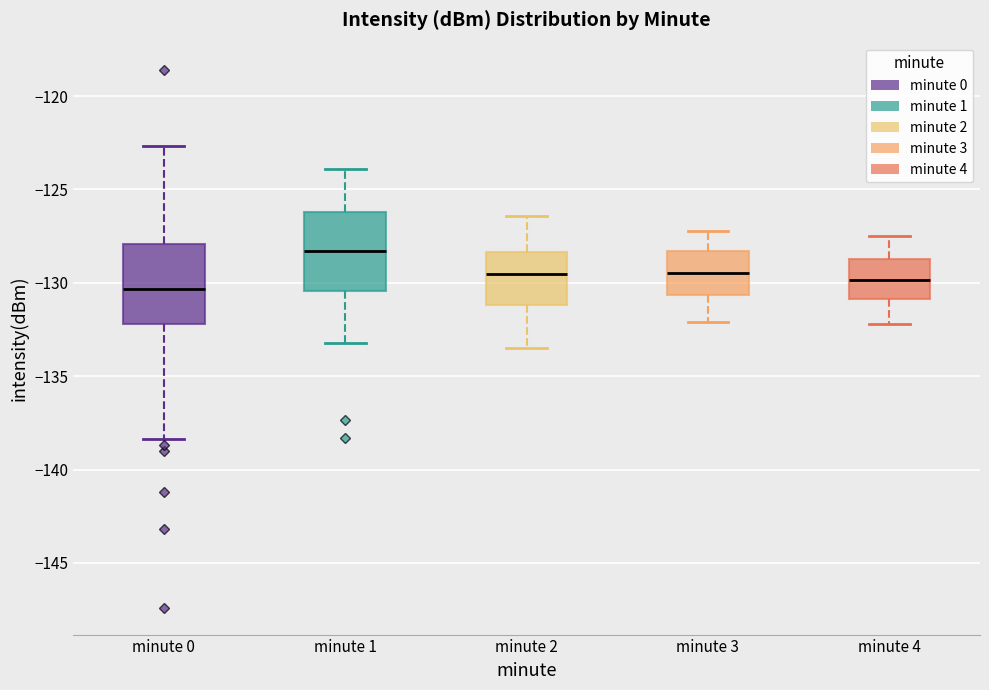

Reading left to right, transcribe this box plot: for each box, give where its median line is, the range the box spans, and where its two whiskers end, as read against the y-axis. The values are not printed on the chart, so give them approximately, as read against the axis.

minute 0: median -130.5, box -132.0 to -128.0, whiskers -138.5 to -122.5
minute 1: median -128.5, box -130.5 to -126.0, whiskers -133.0 to -124.0
minute 2: median -129.5, box -131.0 to -128.5, whiskers -133.5 to -126.5
minute 3: median -129.5, box -130.5 to -128.5, whiskers -132.0 to -127.0
minute 4: median -130.0, box -131.0 to -128.5, whiskers -132.0 to -127.5